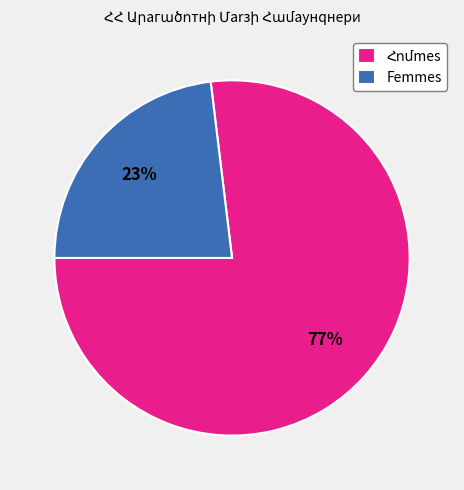

To the nearest percent, what percentage of the pie is Femmes?

23%